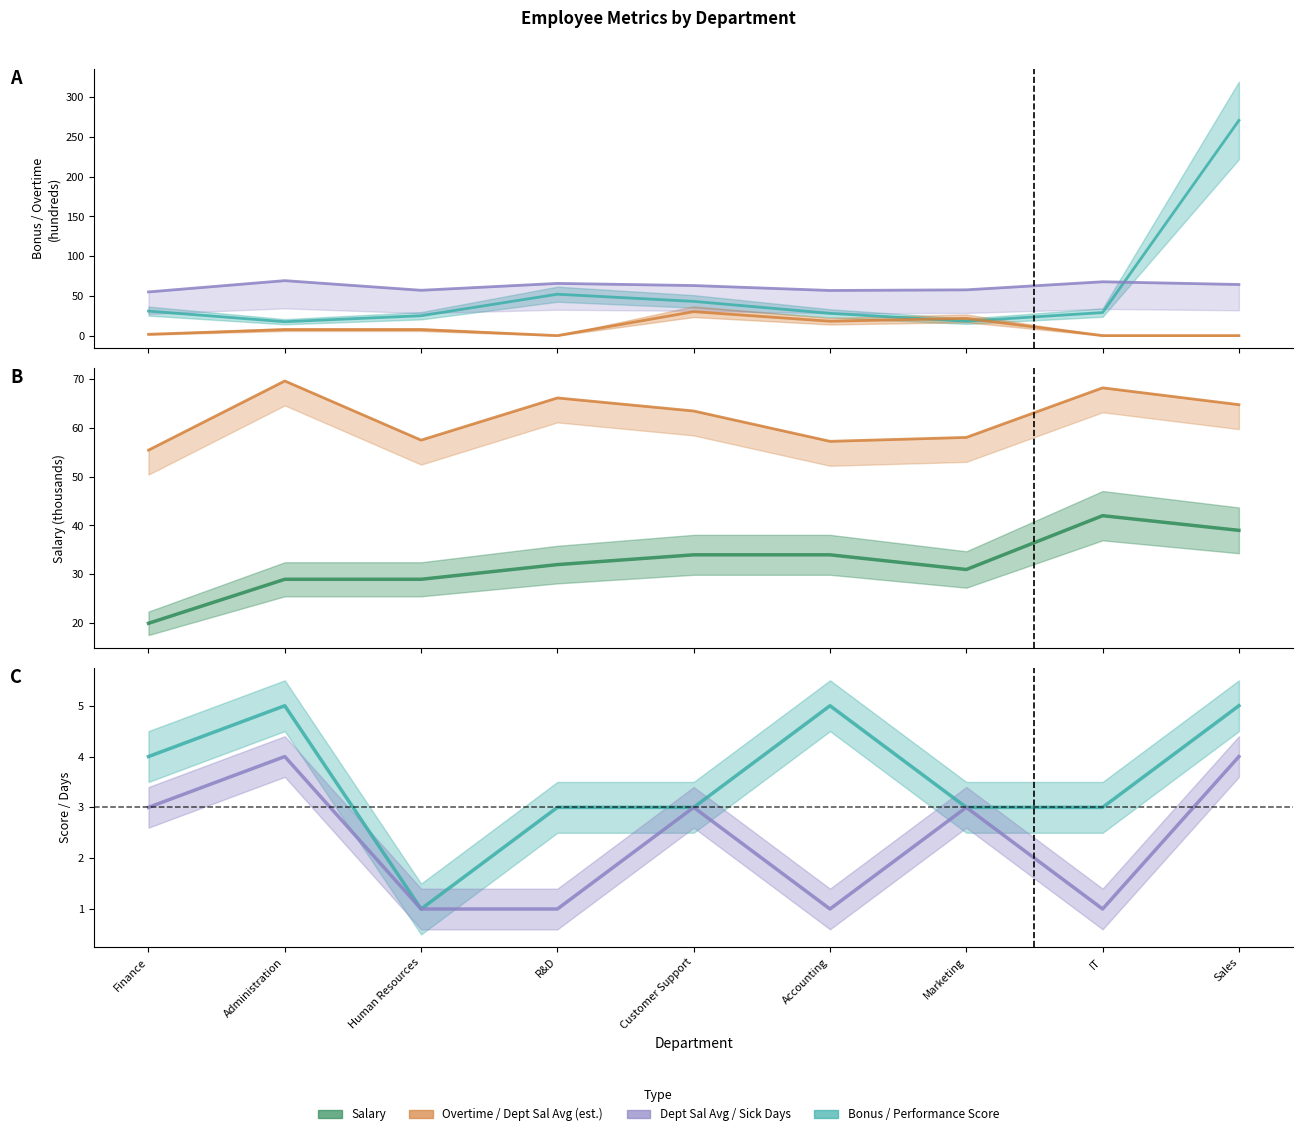

Is it true that Overtime equals 2.2 at Finance?

True